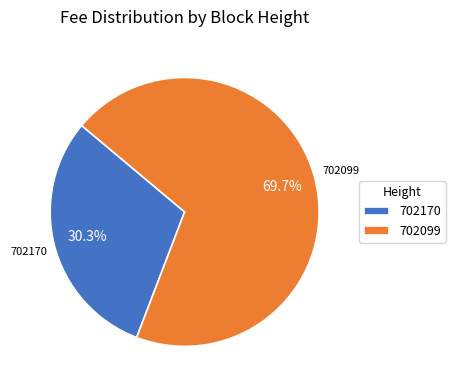

Is it true that 702170 is 30% of the pie?

True